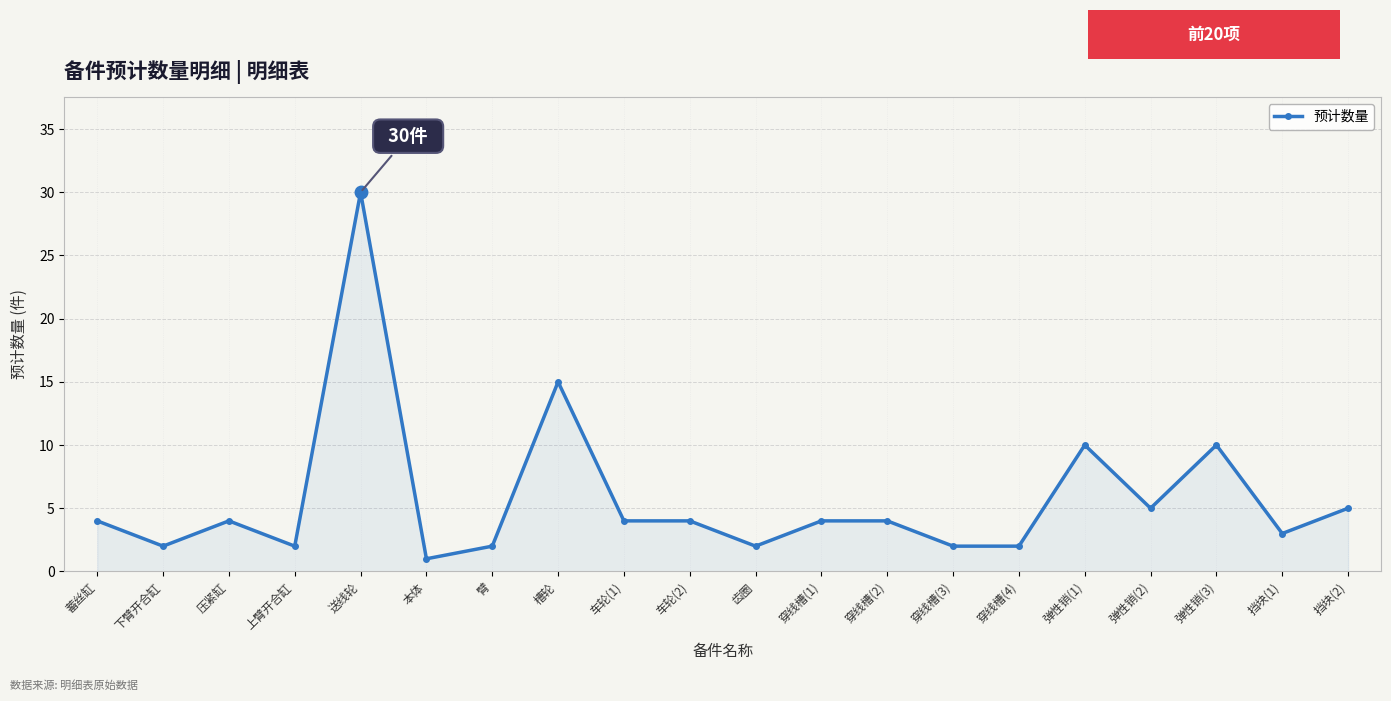

What is the change in value from 穿线槽(2) to 穿线槽(3)?

-2